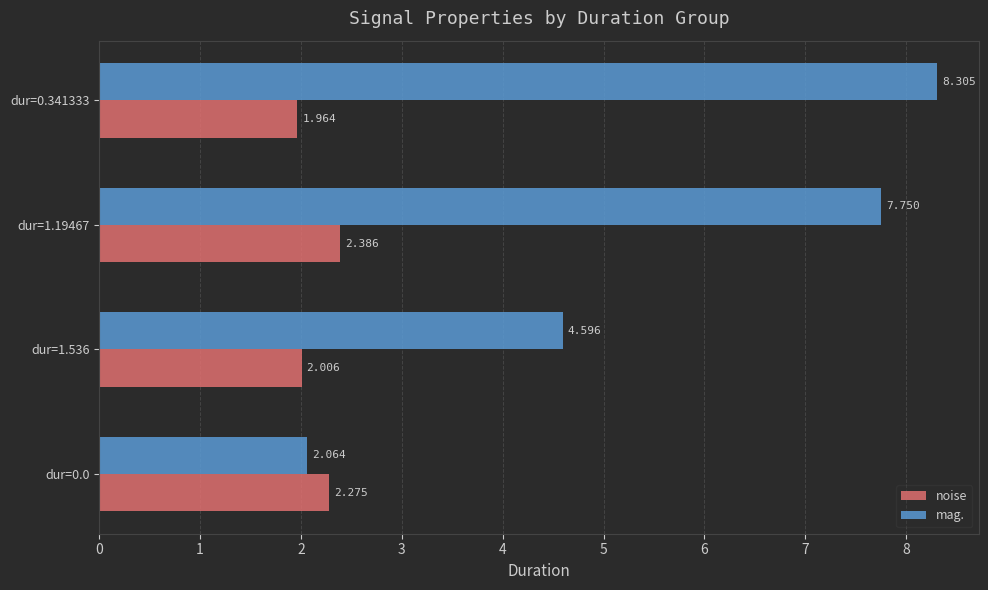

What are all the series names shown in the legend?

noise, mag.